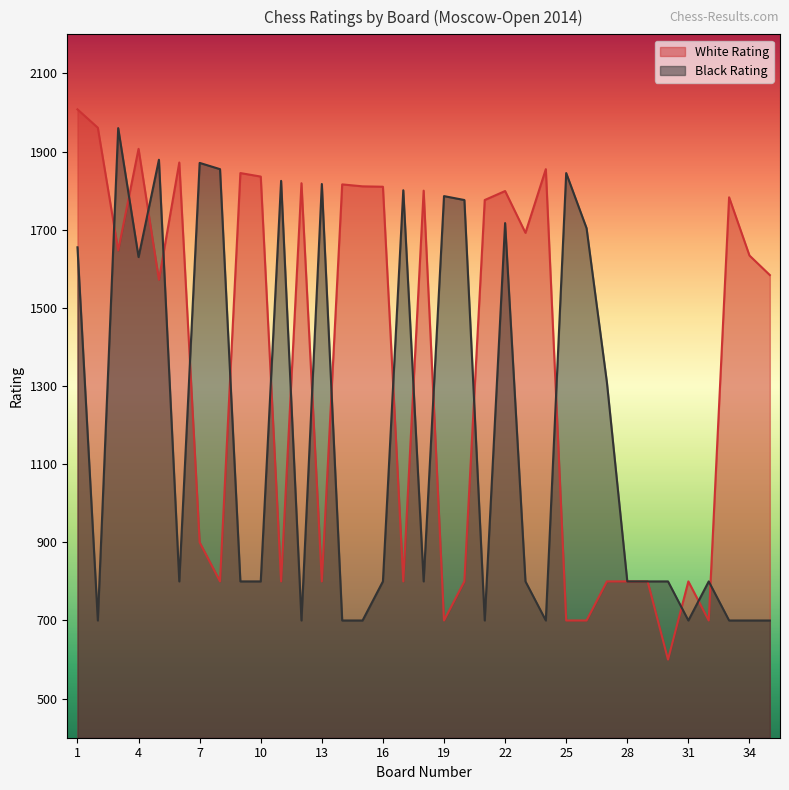

What are all the series names shown in the legend?

White Rating, Black Rating